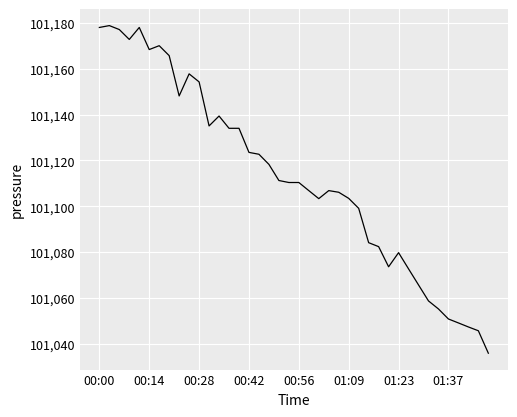

What is the greatest value displayed?

101178.8